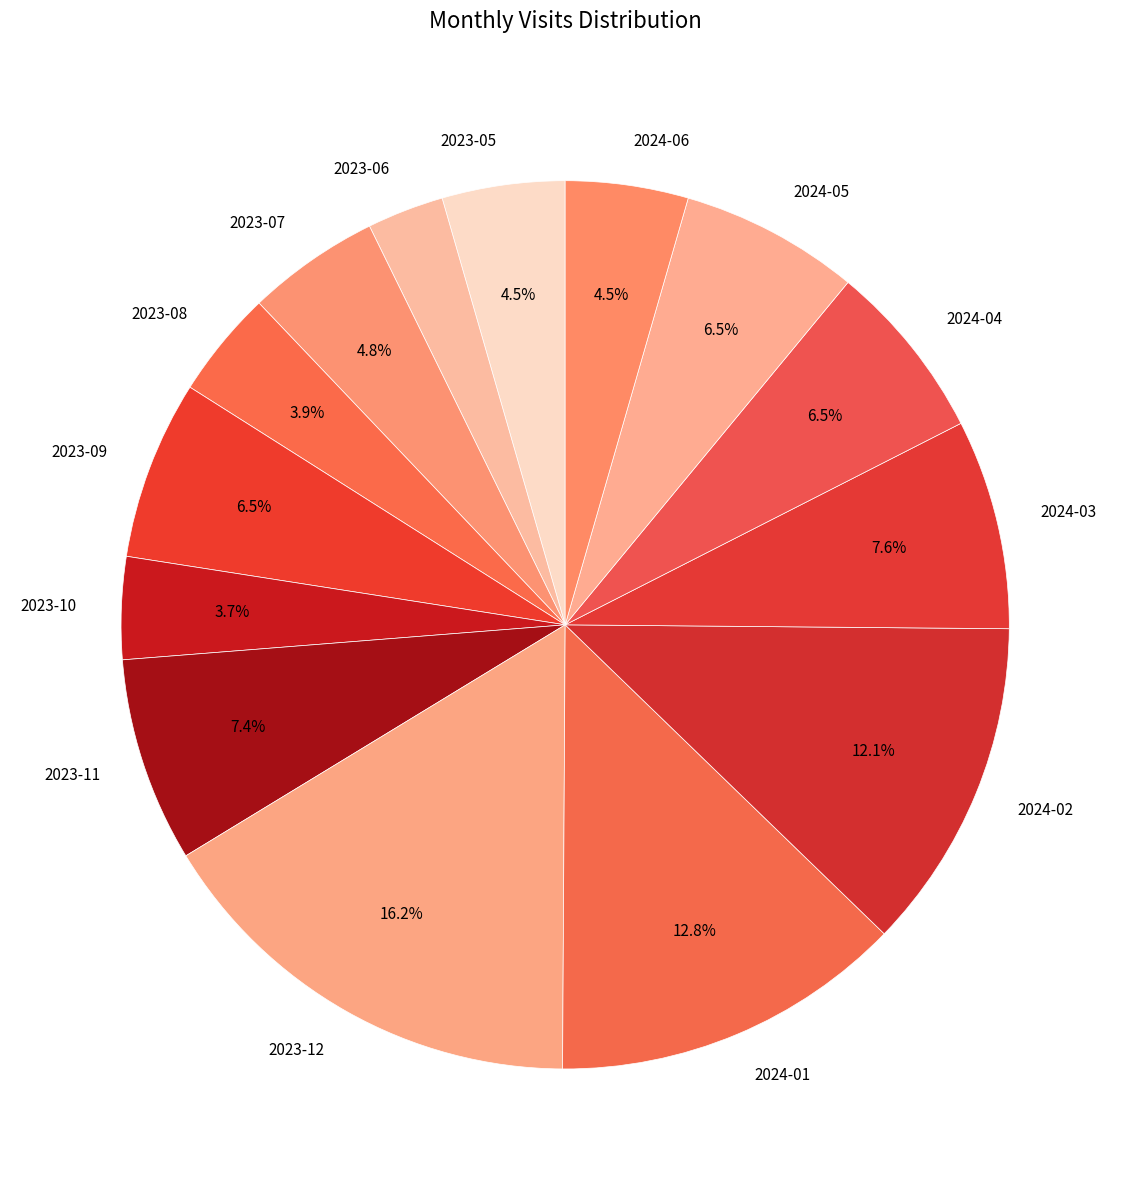

What percentage is NOT represented by 2024-03?

92.4%